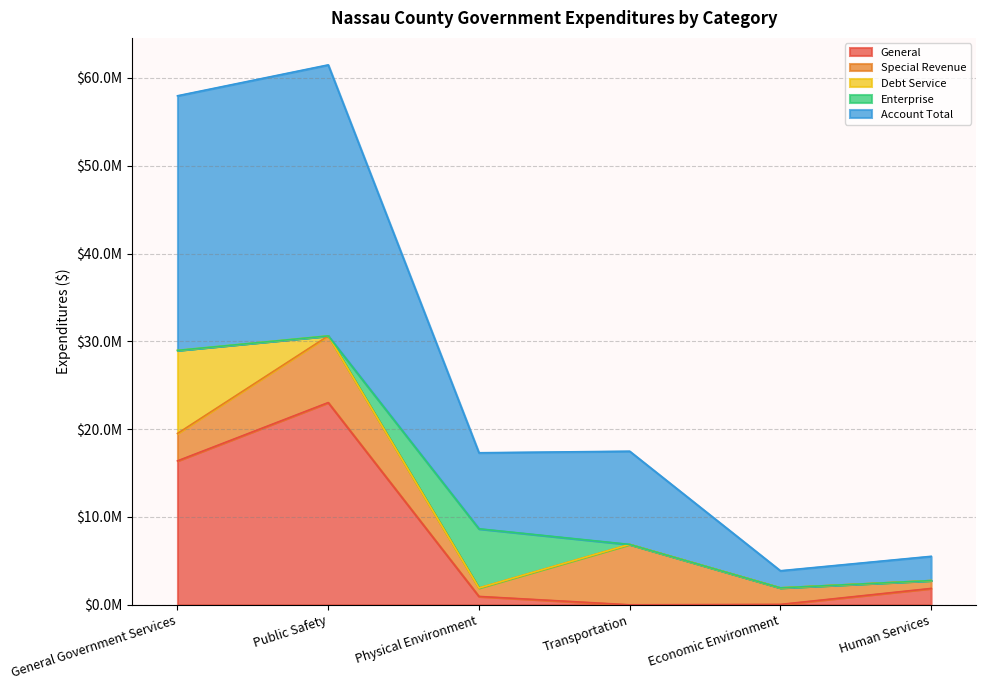

How many data points does each series have?

6